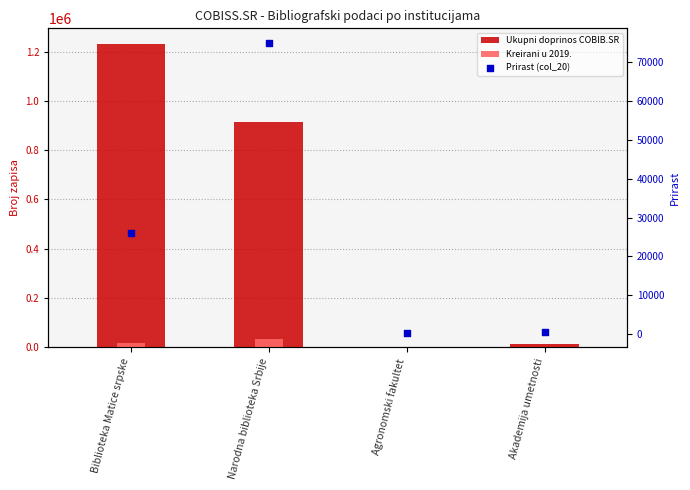

What are all the series names shown in the legend?

Ukupni doprinos COBIB.SR, Kreirani u 2019., Prirast (col_20)